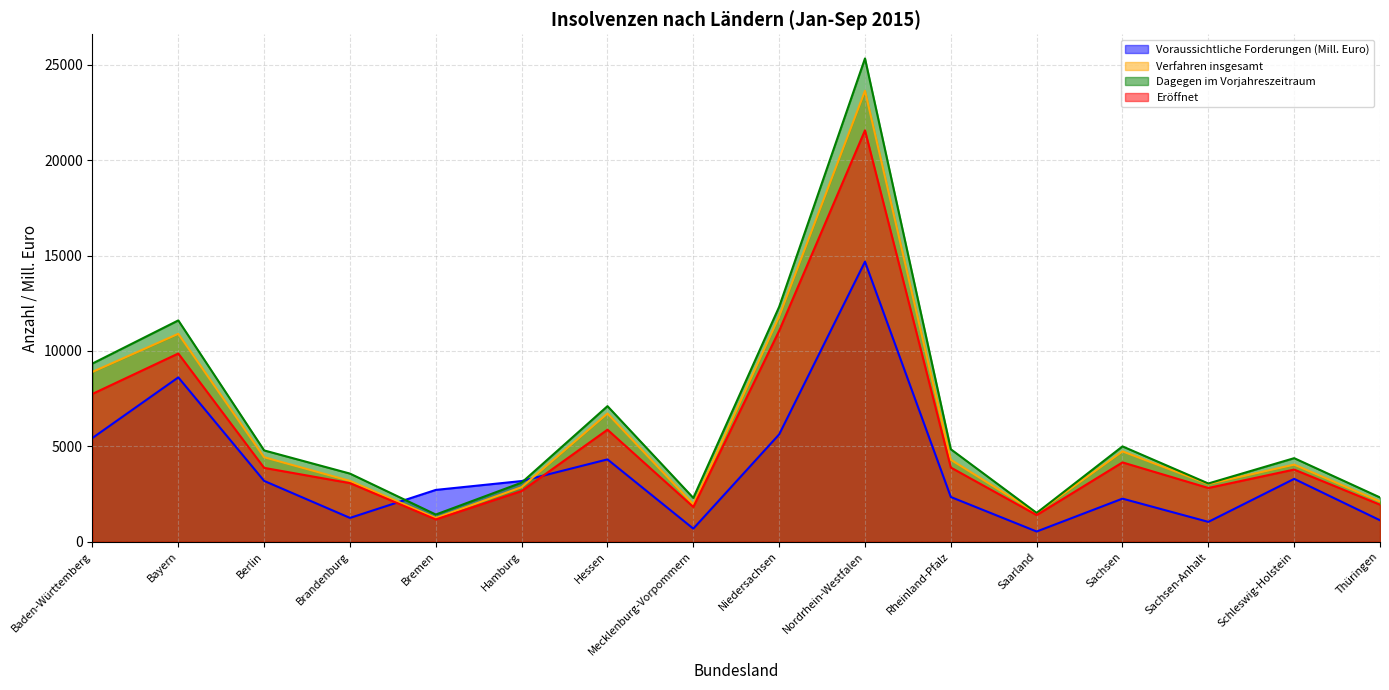

At which category does the chart reach its peak across all series?

Nordrhein-Westfalen